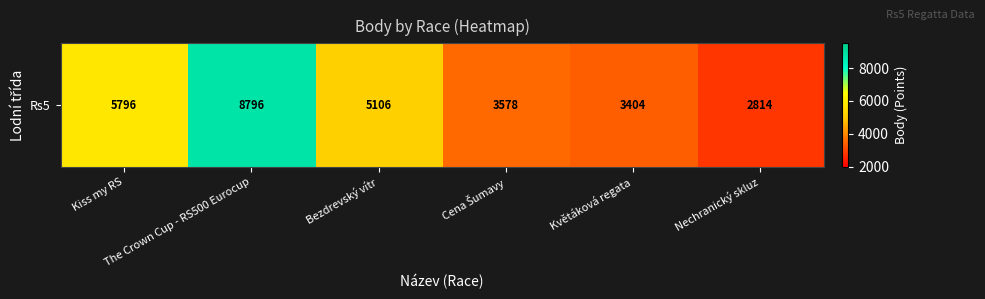

The value at Bezdrevský vítr is 5106. True or false?

True